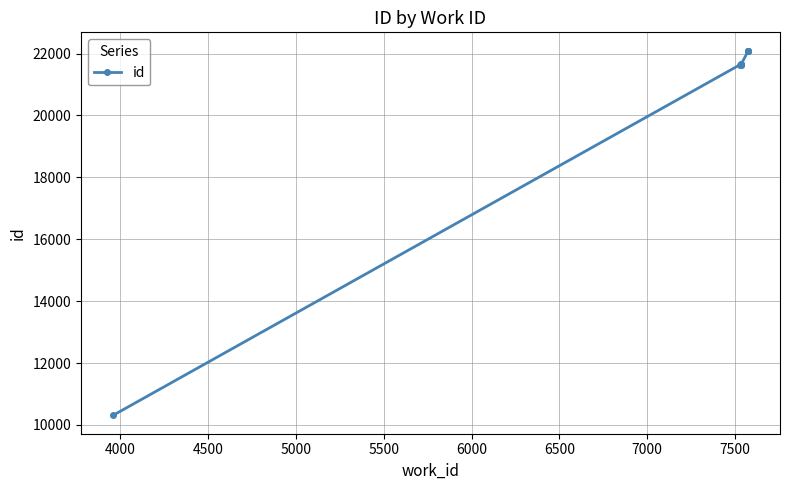

What is the sum of all values?

206881